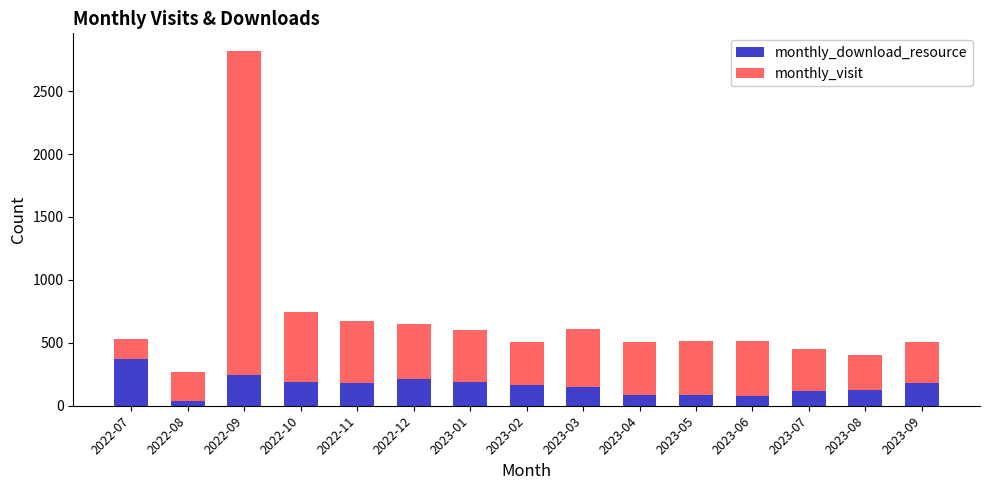

Which category has the highest value in the monthly_download_resource series?

2022-07